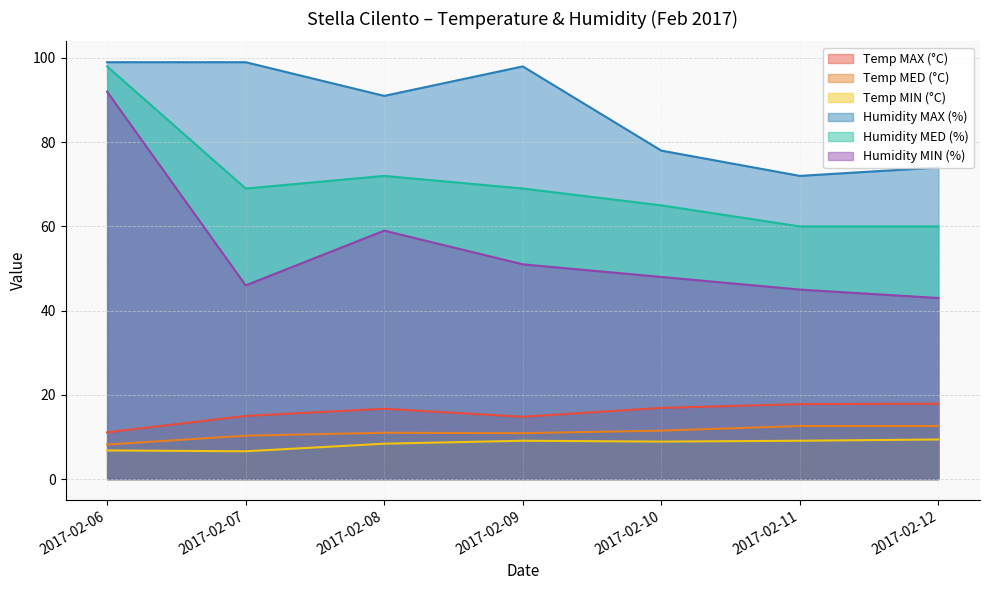

What is the sum of the Humidity MIN (%) values at 2017-02-08 and 2017-02-10?

107.0